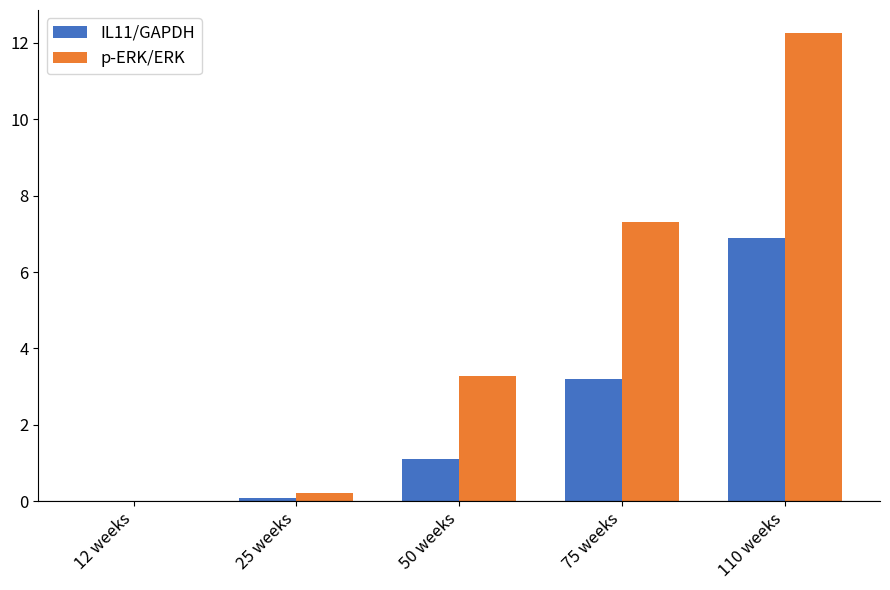

Reading left to right, extract all data points from this chart.

IL11/GAPDH: 0.0	0.1	1.1	3.2	6.9
p-ERK/ERK: 0.0	0.2	3.3	7.3	12.3